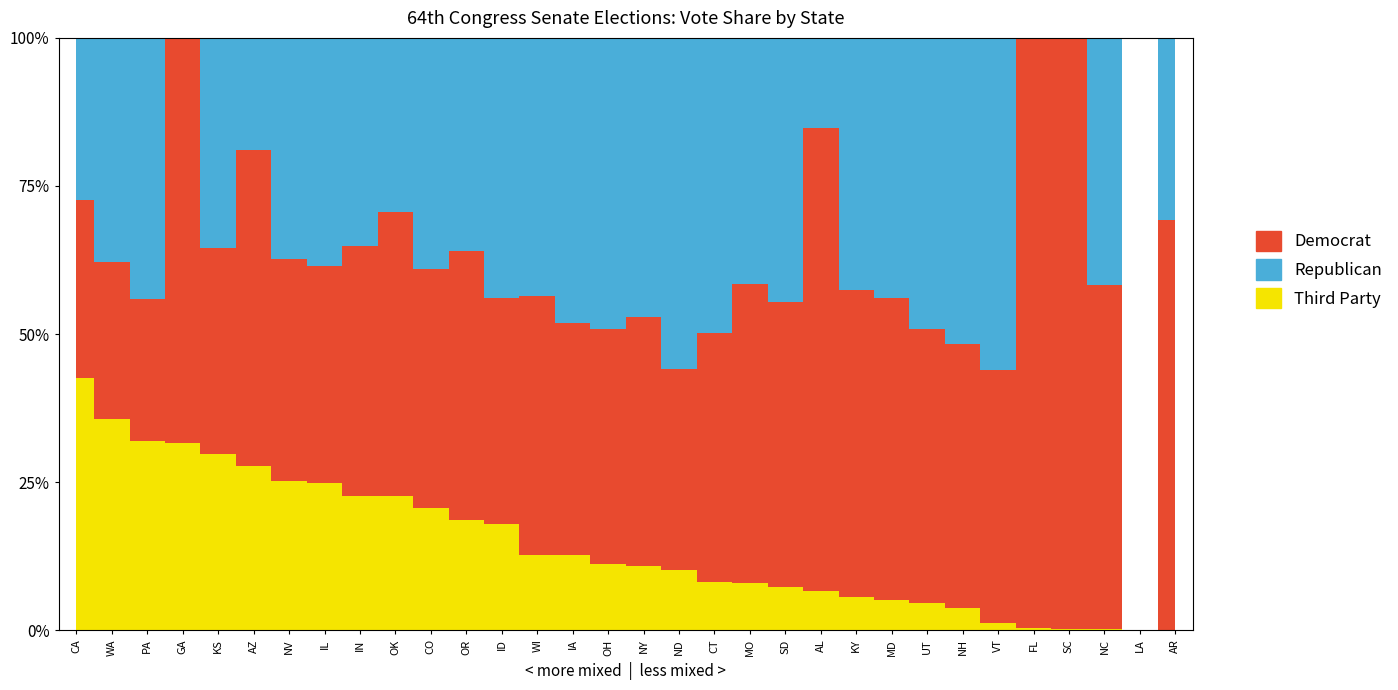

What are all the series names shown in the legend?

Democrat, Republican, Third_Party